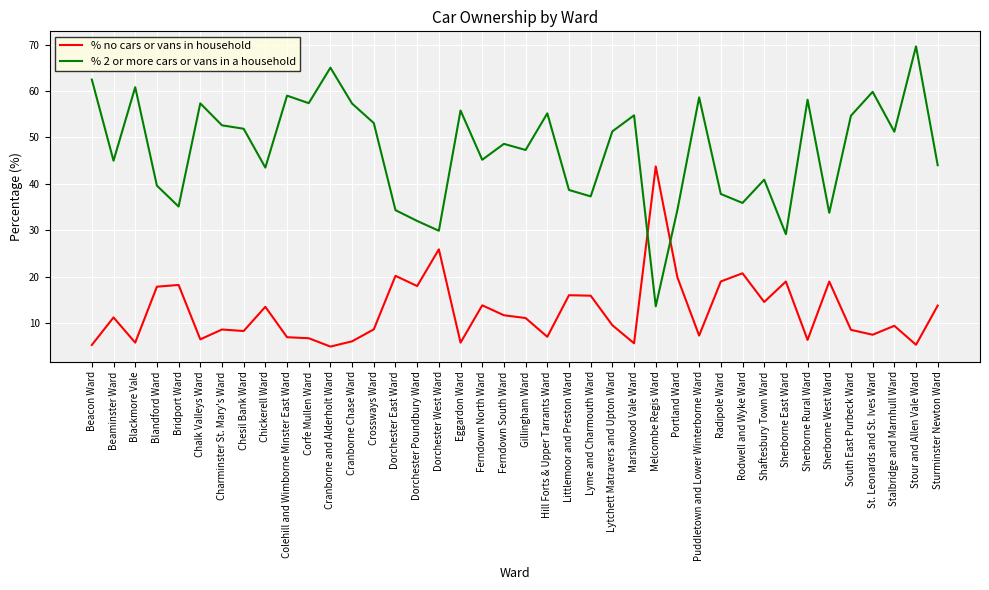

Is the value of % no cars or vans in household at Blandford Ward greater than the value of % 2 or more cars or vans in a household at Eggardon Ward?

No